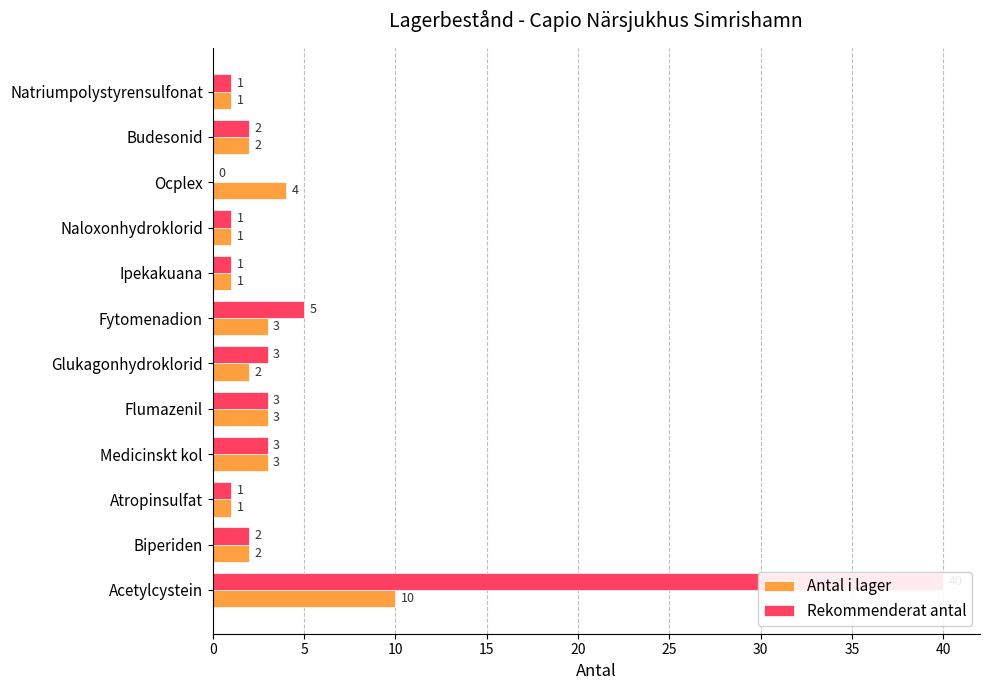

Count the number of data series in this chart.

2